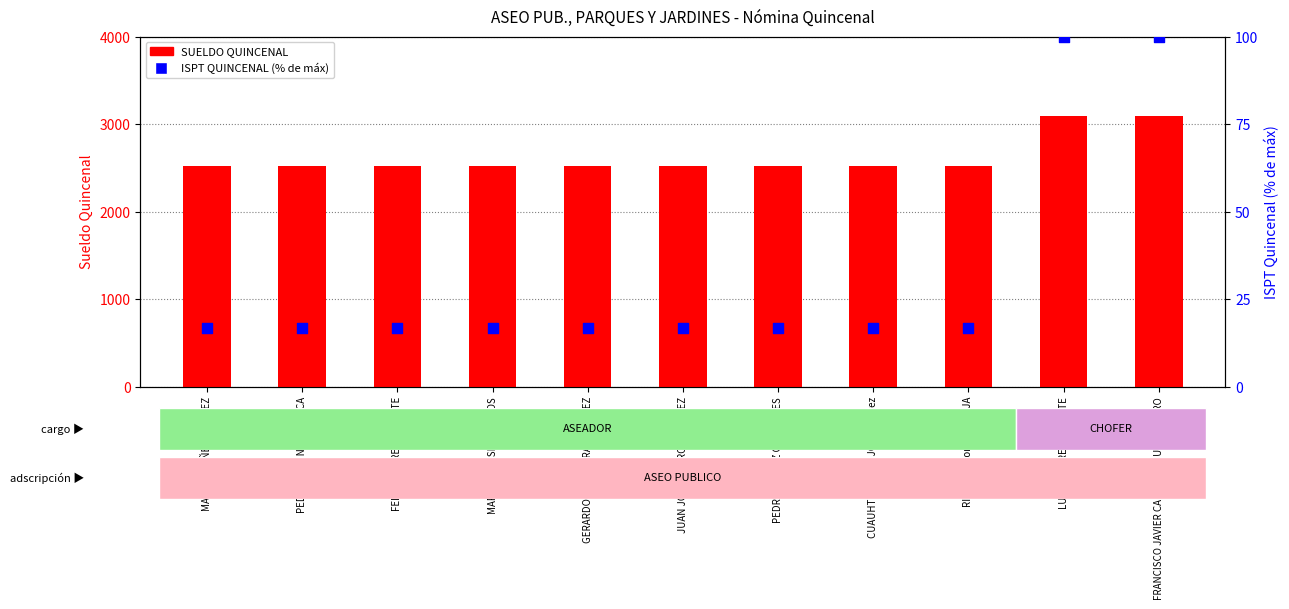

Is the value of ISPT QUINCENAL (% de máx) at FELIPE FLORES NEGRETE greater than the value of SUELDO QUINCENAL at CUAUHTEMOC BOJORGE Pérez?

No